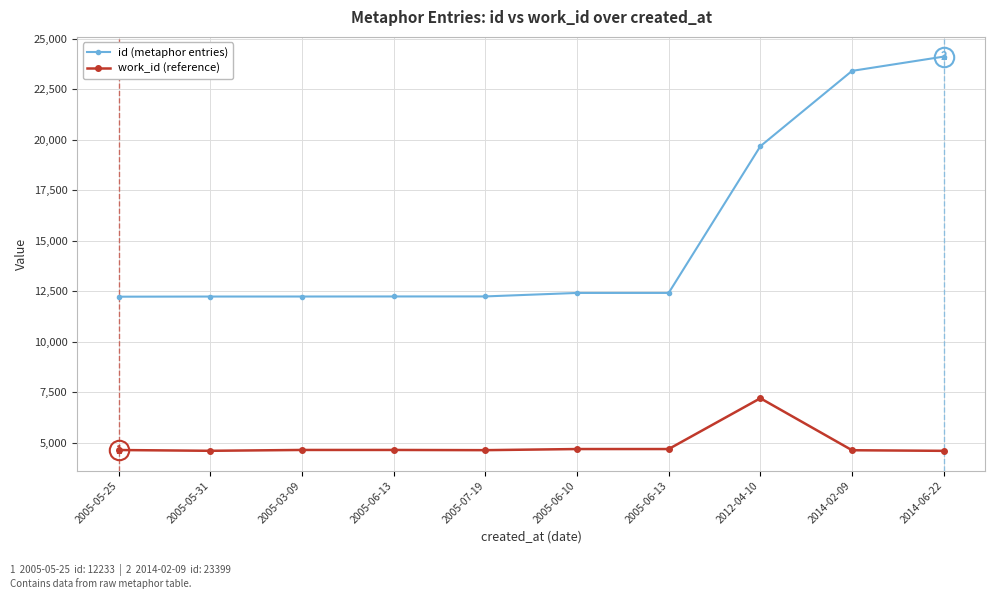

Which series has the largest total across all categories?

id (metaphor entries)